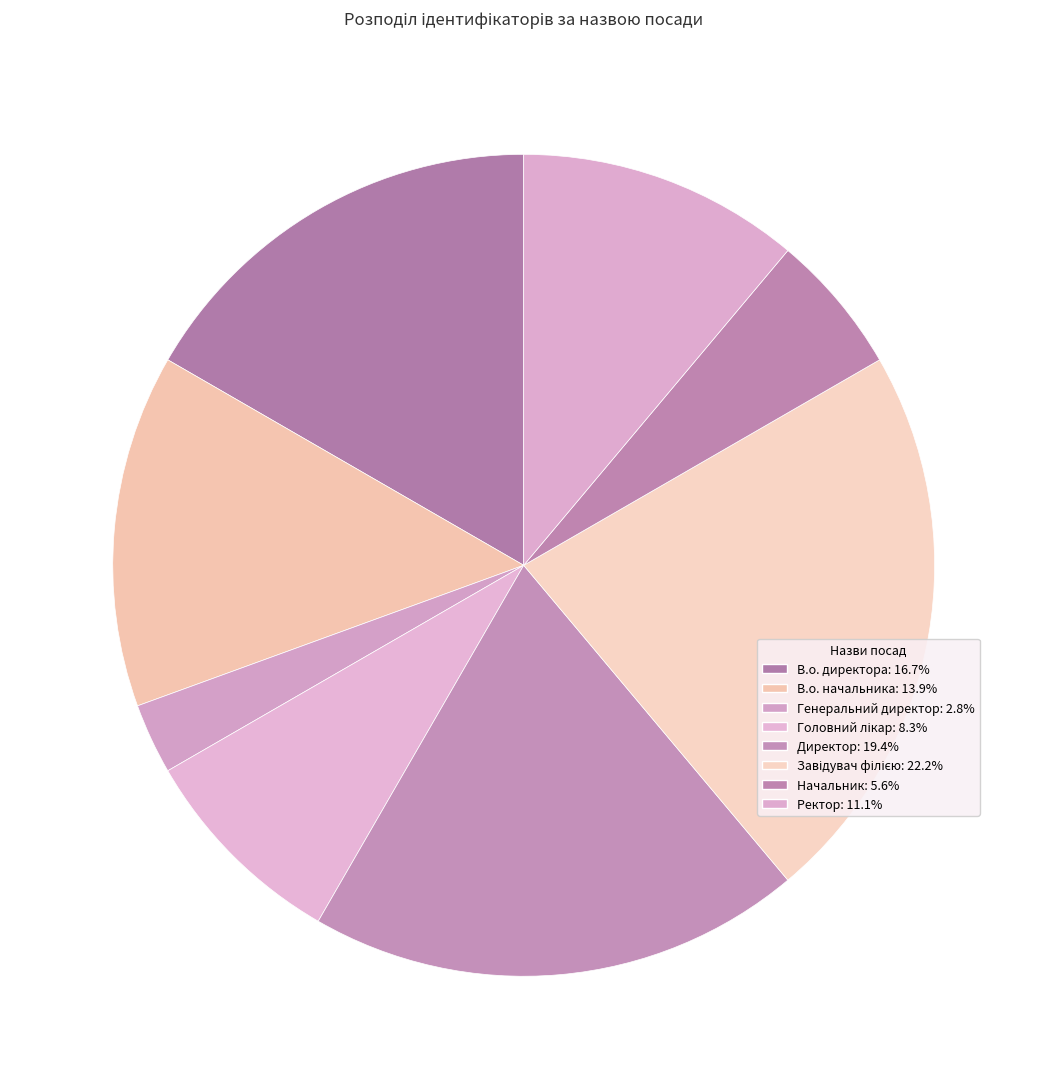

Approximately how many times larger is the value at Начальник compared to Директор?

0.3